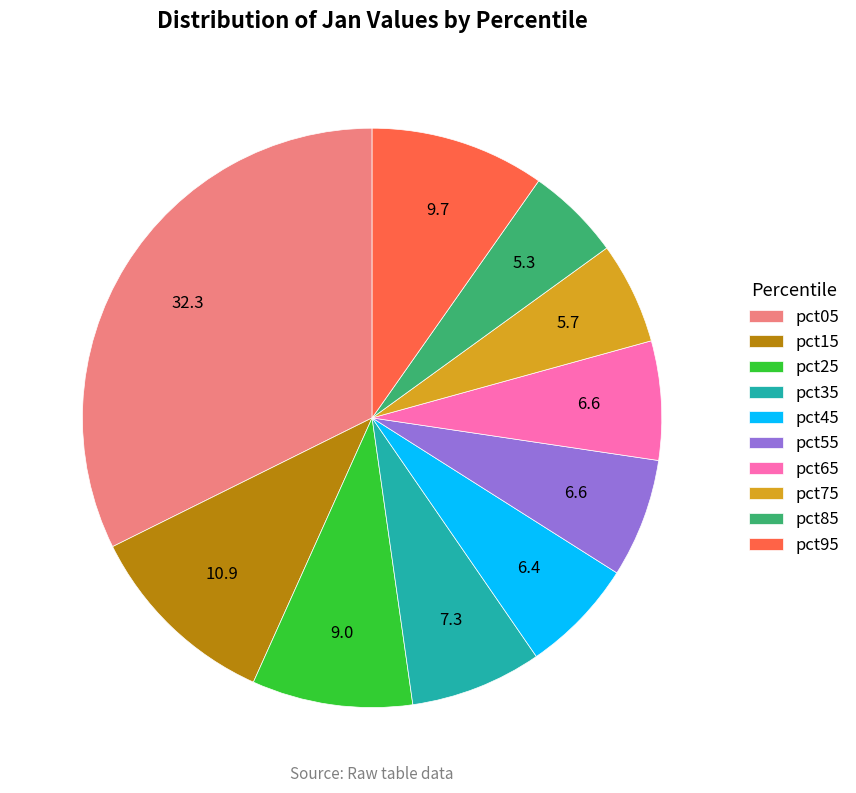

What is the largest slice in the pie chart?

pct05